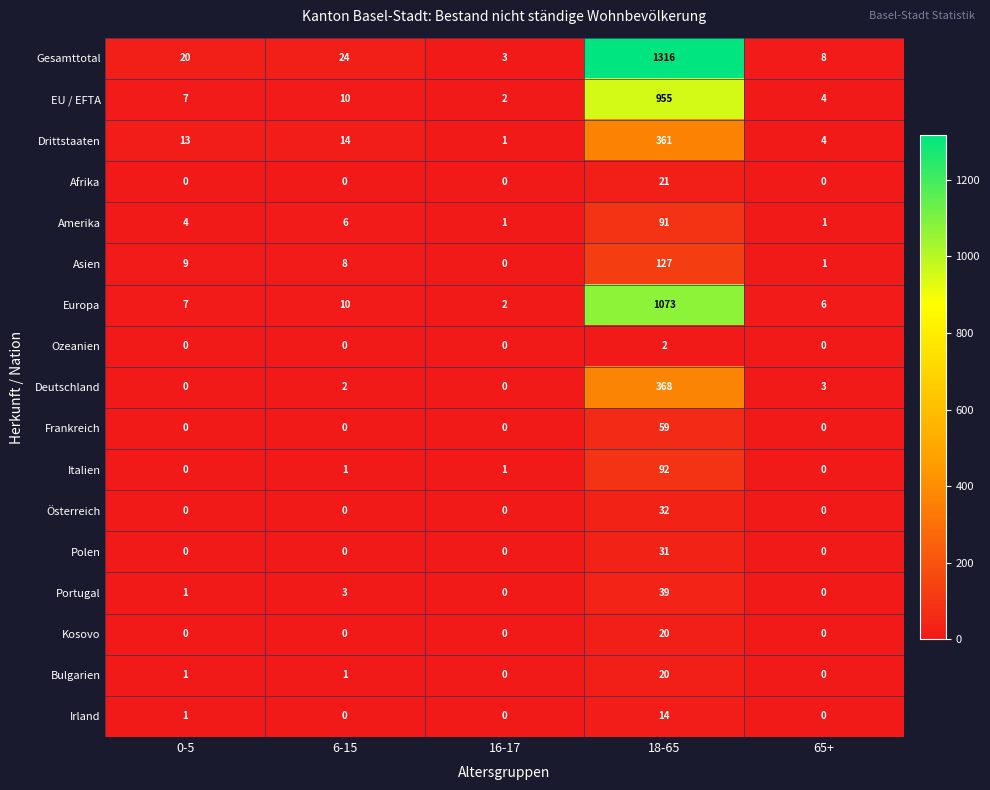

At which category is the sum across all series the highest?

18-65